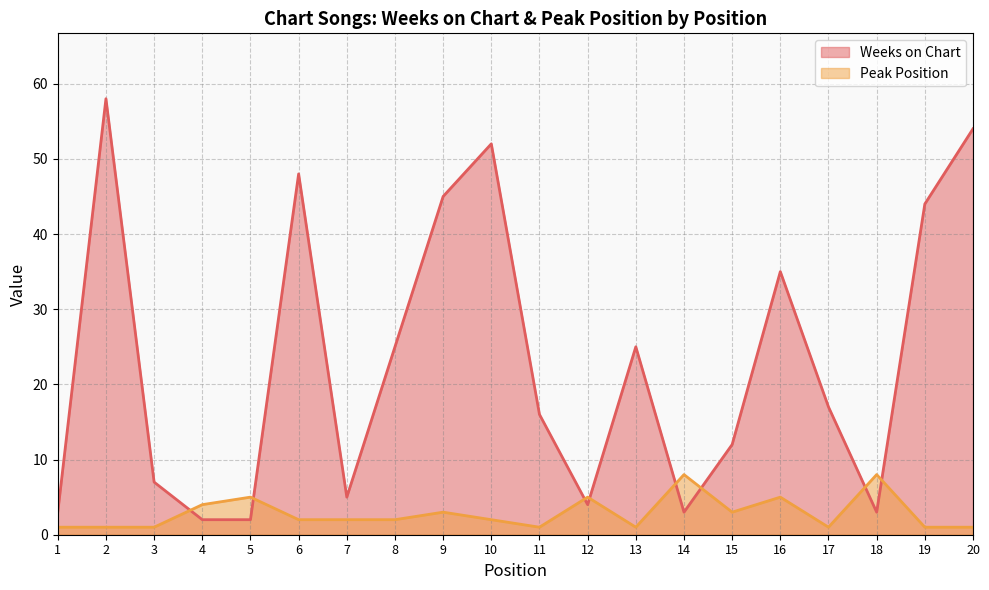

True or false: Weeks on Chart has a value of 12 at 15.

True